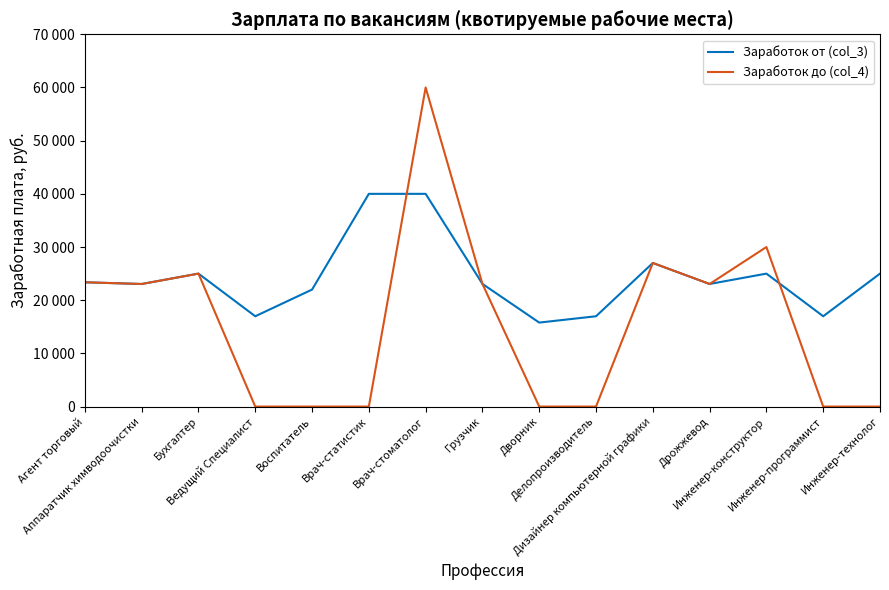

What are all the series names shown in the legend?

Заработок от (col_3), Заработок до (col_4)